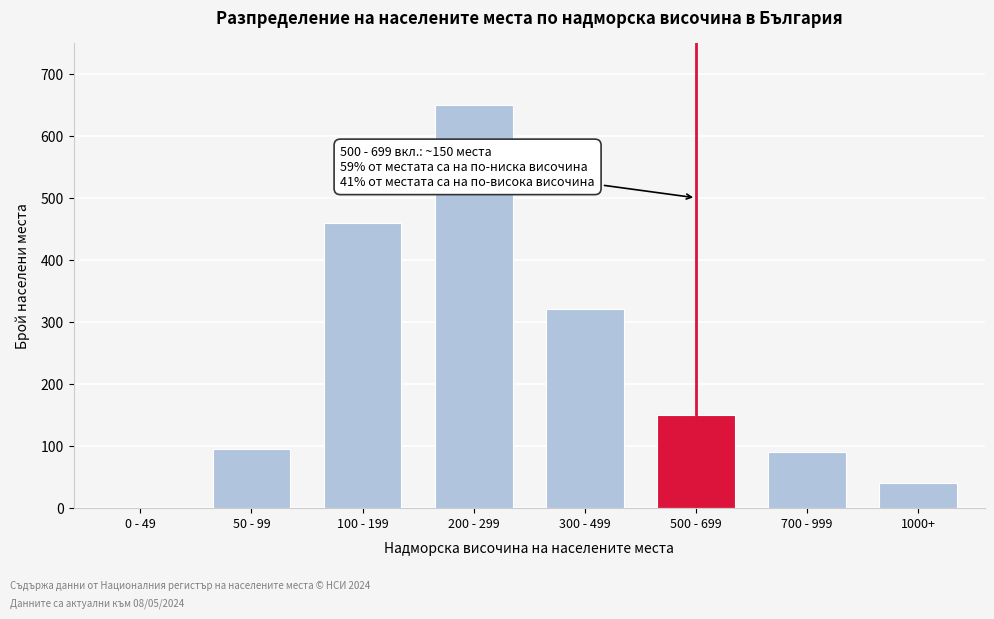

Reading left to right, extract all data points from this chart.

0 - 49=0	50 - 99=95	100 - 199=460	200 - 299=650	300 - 499=320	500 - 699=150	700 - 999=90	1000+=40